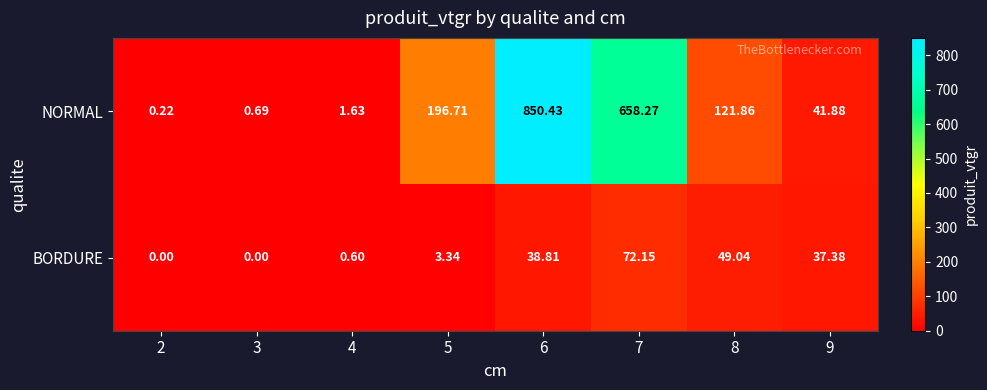

List the series in order of their overall mean, highest first.

NORMAL, BORDURE